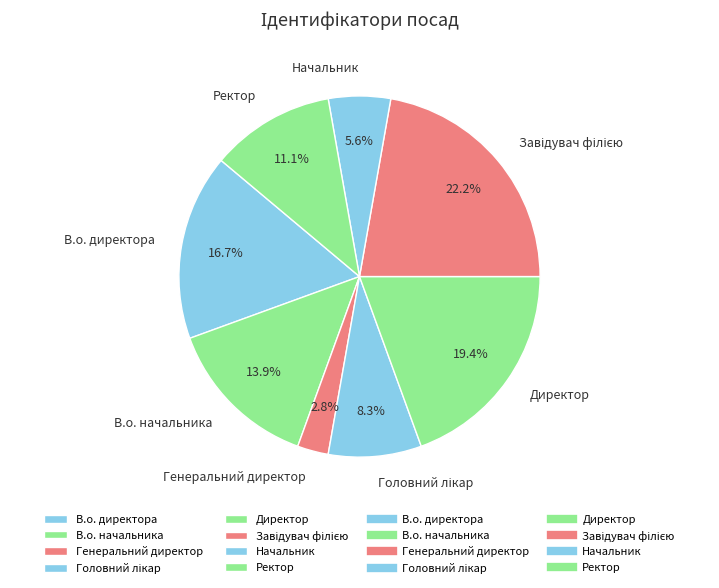

To the nearest percent, what percentage of the pie is Генеральний директор?

3%